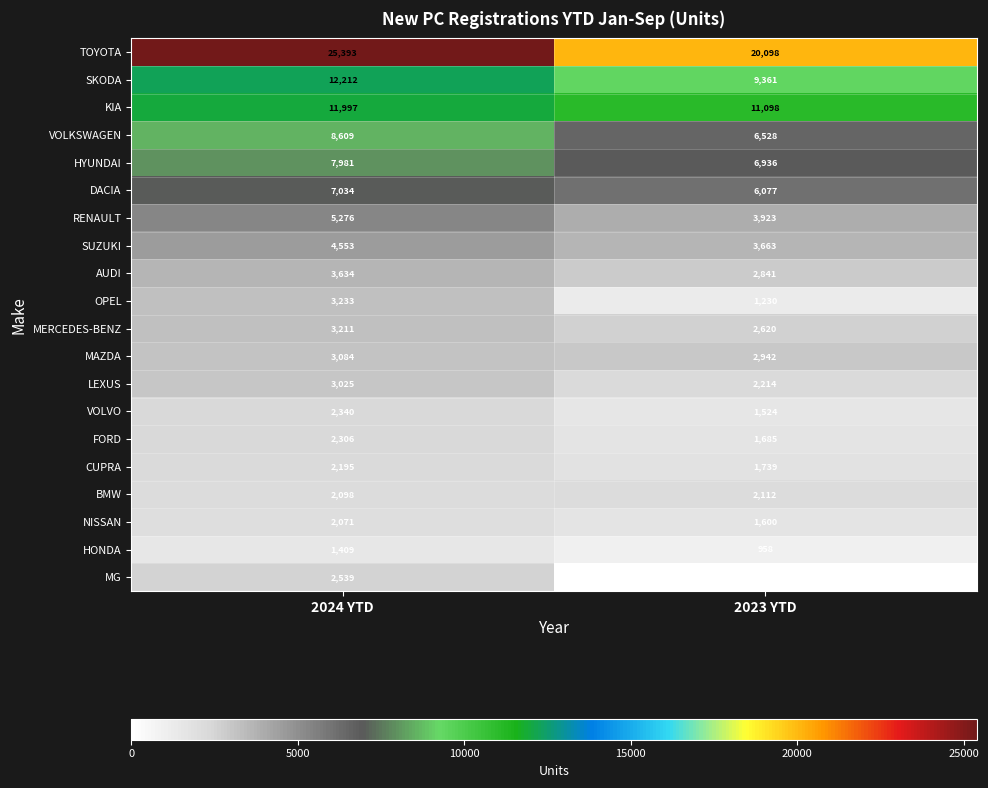

At which label is MG closest to 1269?

2023 YTD